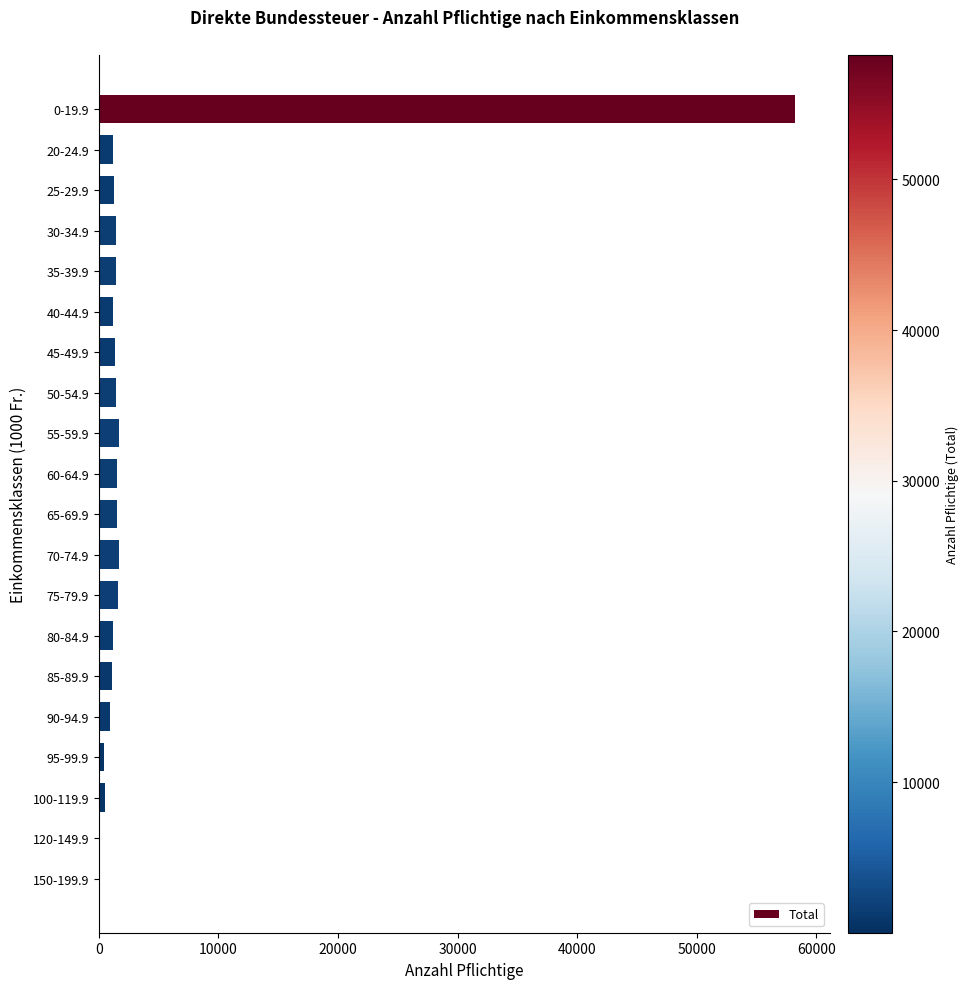

Count the number of categories in the chart.

20